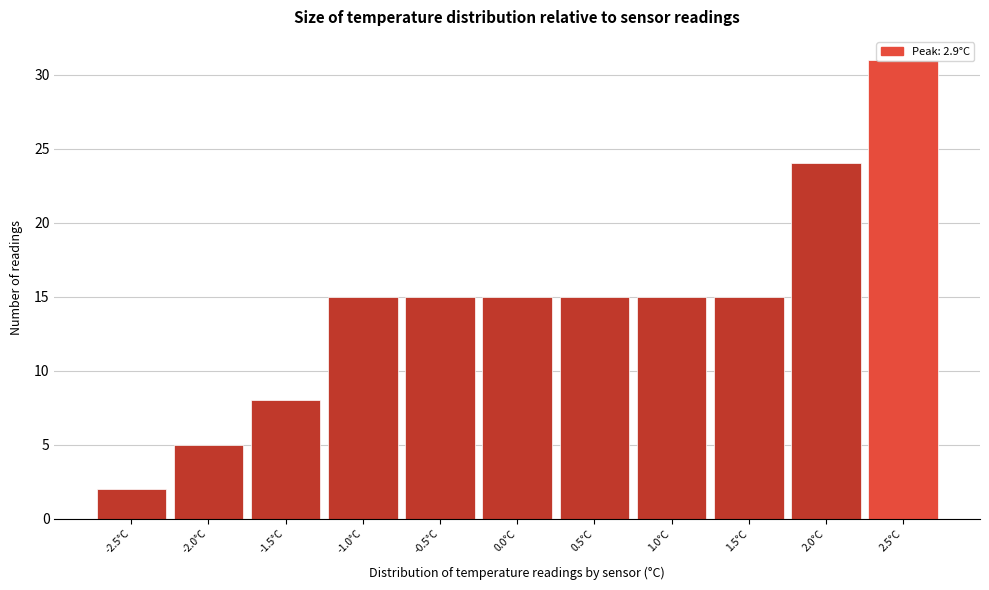

What is the difference between the values at -2.0°C and 0.5°C?

10